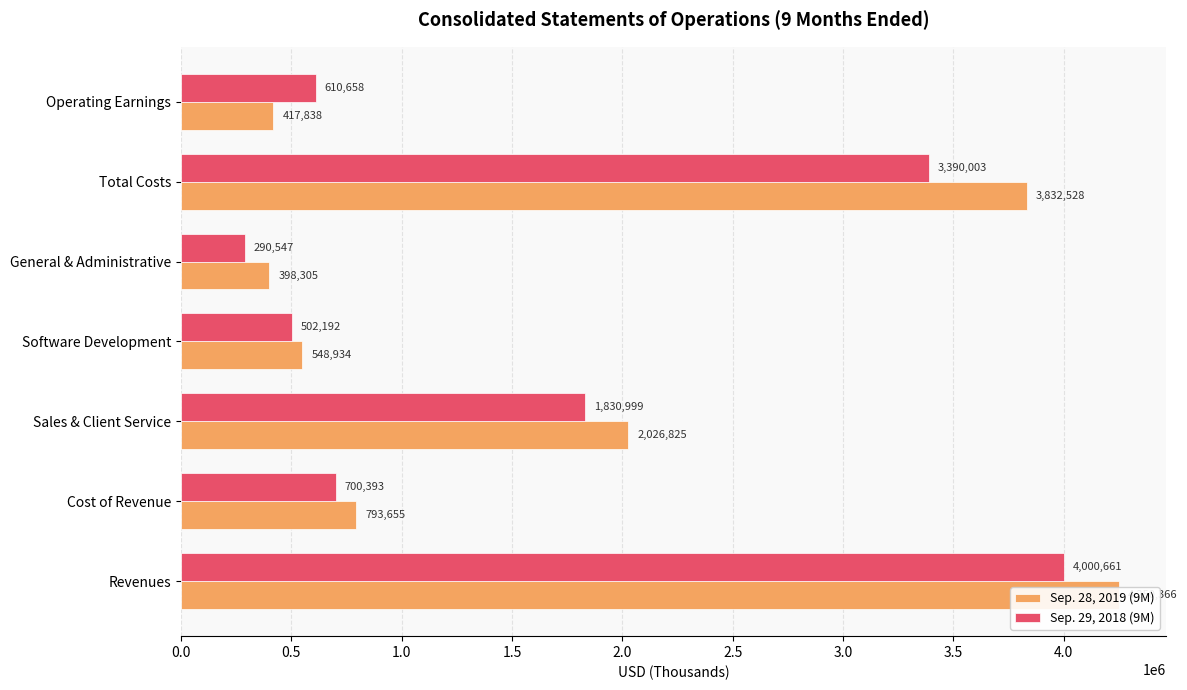

Rank the series by their maximum value, from highest to lowest.

Sep. 28, 2019 (9M), Sep. 29, 2018 (9M)